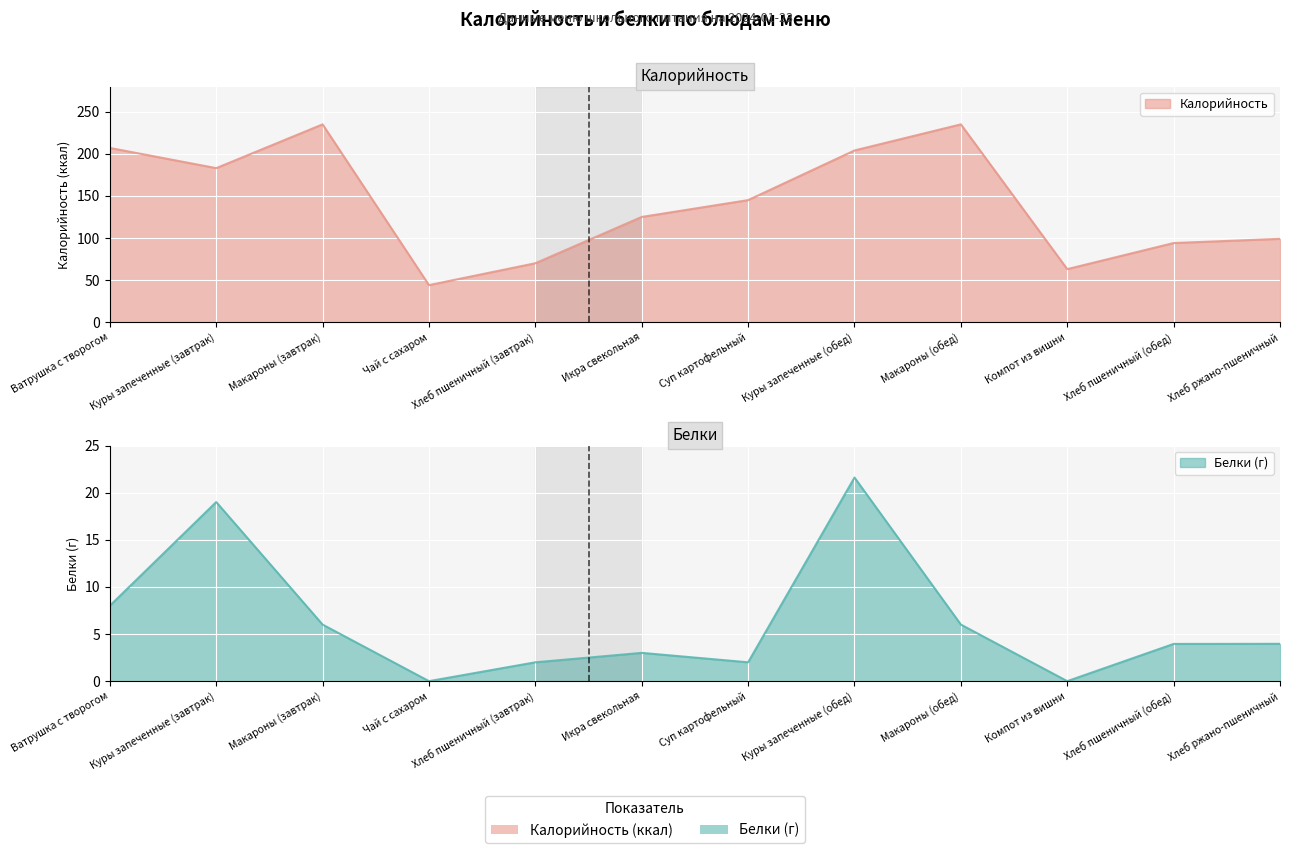

What is the average value of the Белки series?

6.3